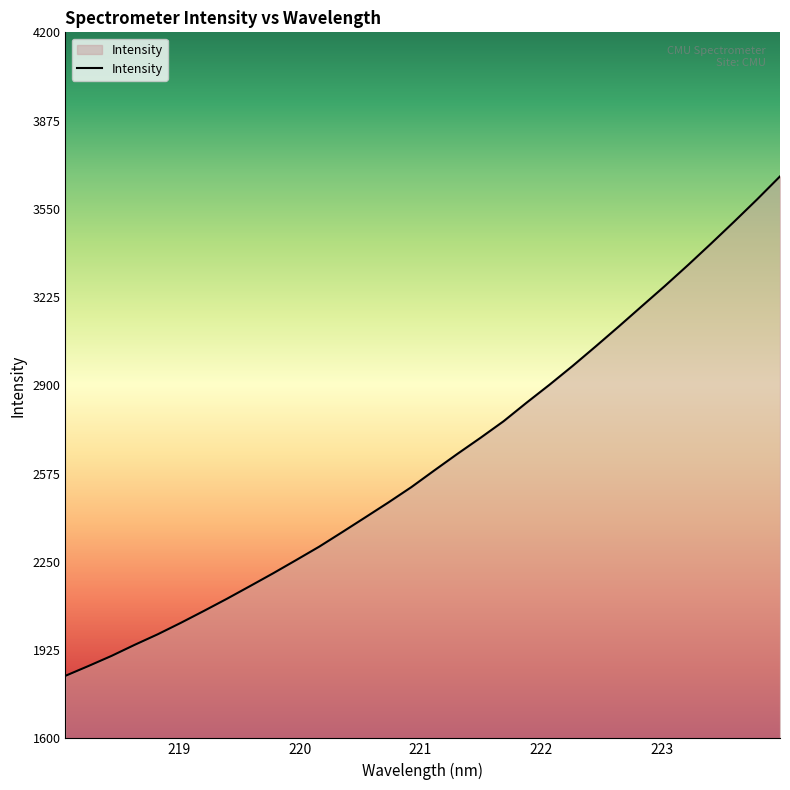

What is the difference between the maximum and minimum values?

1839.1